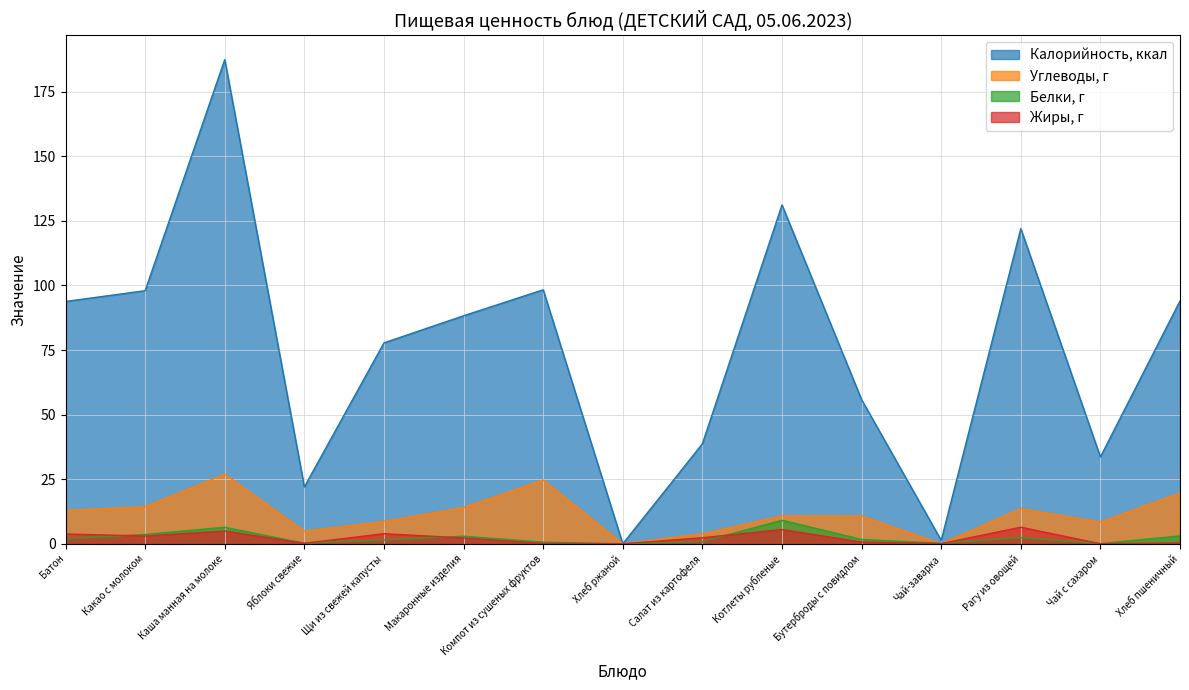

What is the maximum value shown in the chart?

187.4